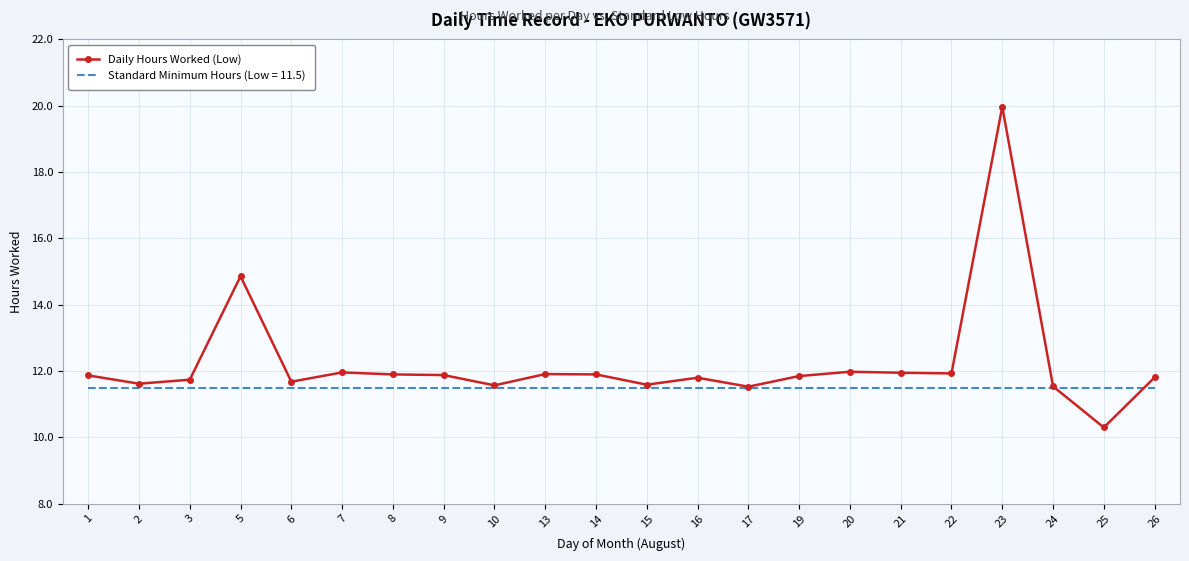

Which series has the widest spread of values?

Daily Hours Worked (Low)